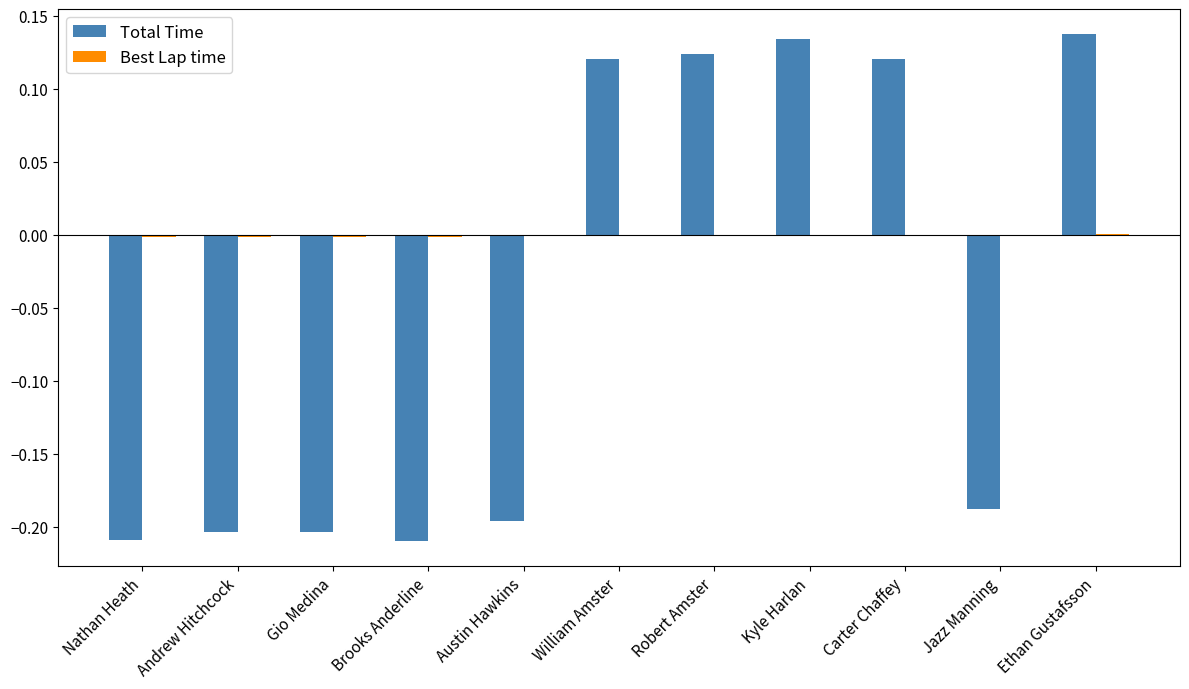

The Total Time series shows 0.2 at Kyle Harlan. True or false?

False